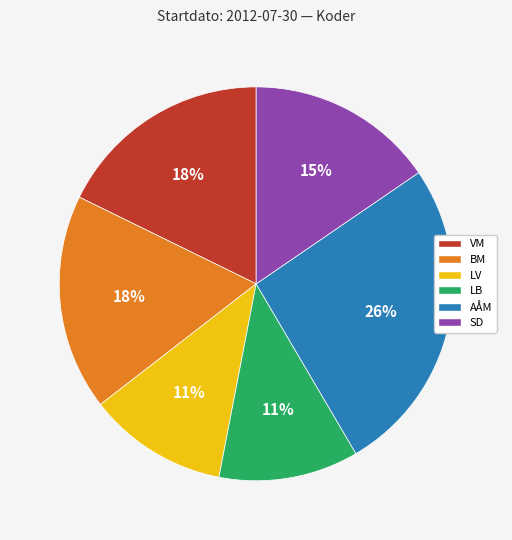

The AÅM slice represents 26% of the pie. True or false?

True